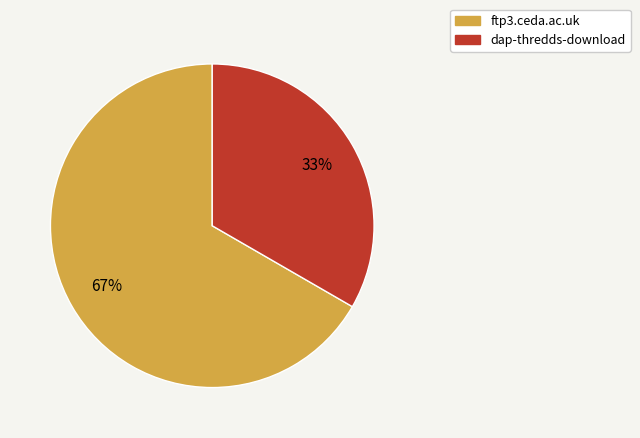

Rank the categories by value from highest to lowest.

ftp3.ceda.ac.uk, dap-thredds-download